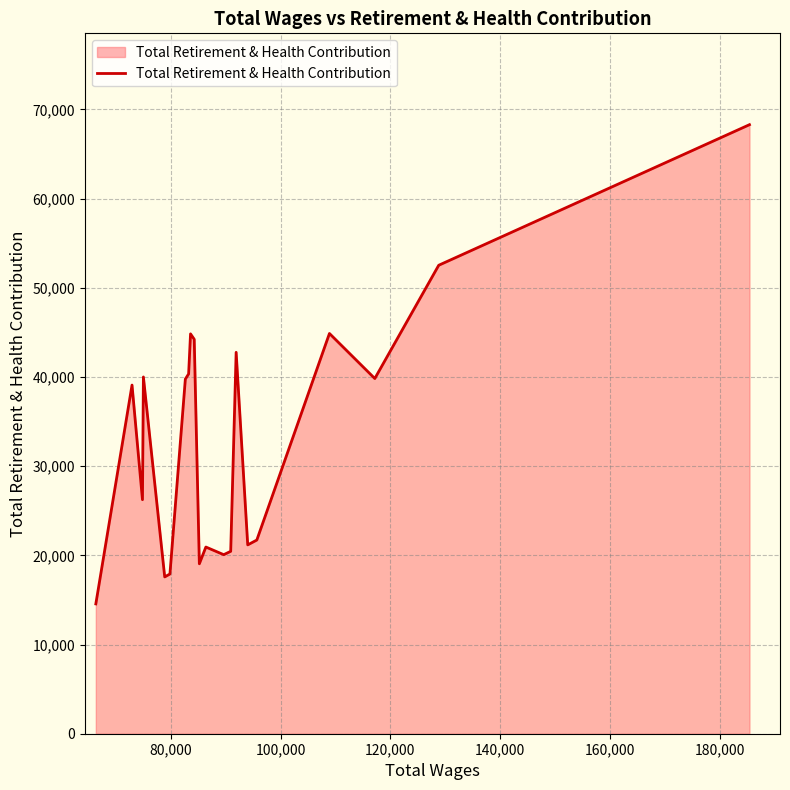

What is the smallest value displayed?

14554.1